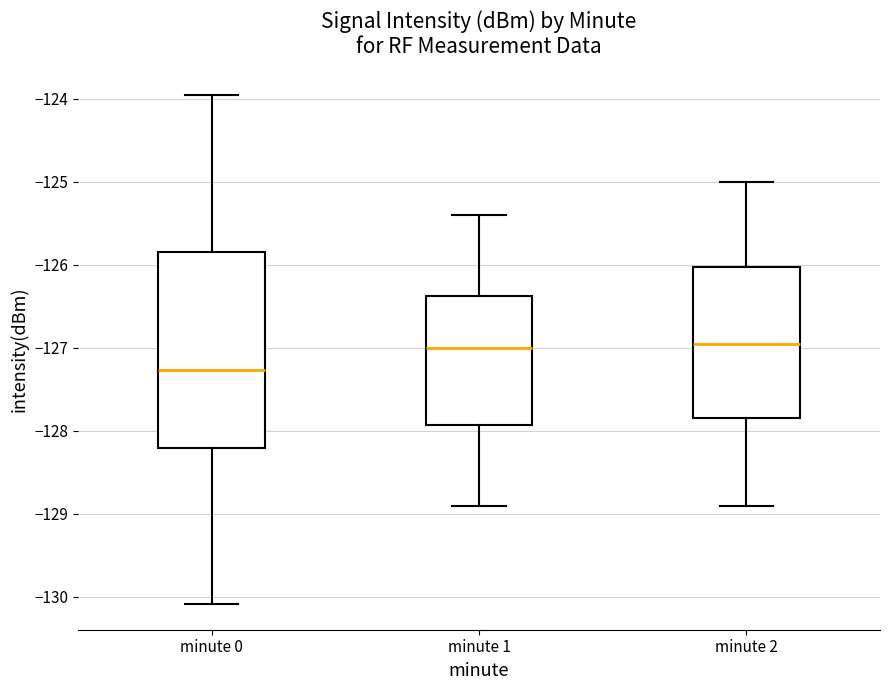

Reading left to right, transcribe this box plot: for each box, give where its median line is, the range the box spans, and where its two whiskers end, as read against the y-axis. The values are not printed on the chart, so give them approximately, as read against the axis.

minute 0: median -127.3, box -128.2 to -125.8, whiskers -130.1 to -124.0
minute 1: median -127.0, box -127.9 to -126.4, whiskers -128.9 to -125.4
minute 2: median -126.9, box -127.8 to -126.0, whiskers -128.9 to -125.0